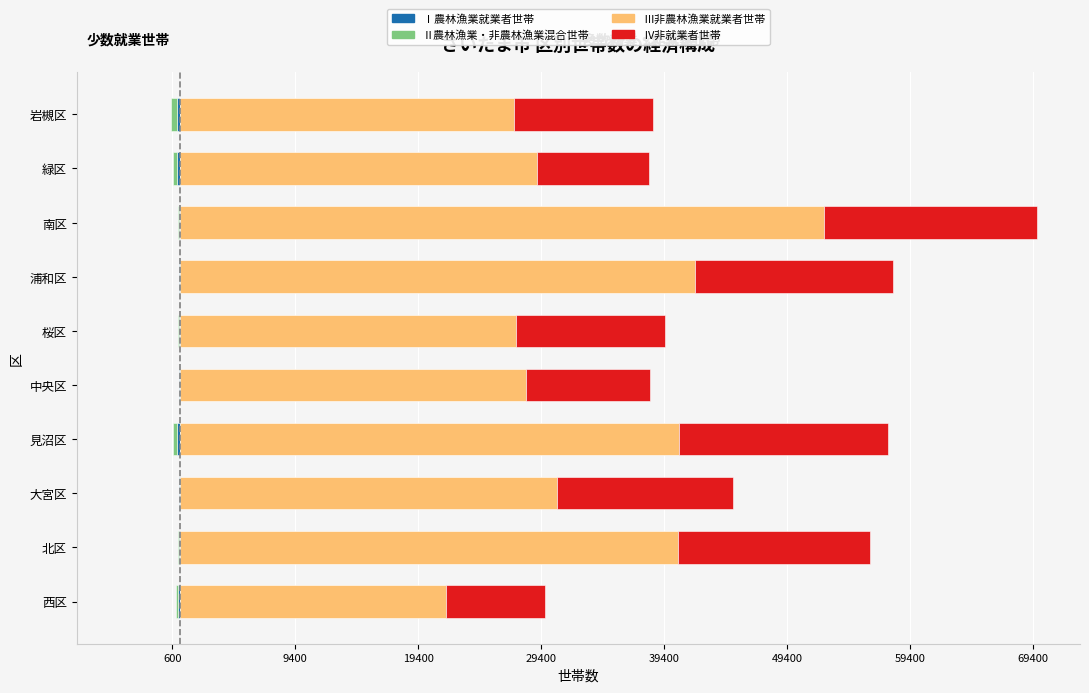

What are all the series names shown in the legend?

Ⅰ農林漁業就業者世帯, Ⅱ農林漁業・非農林漁業混合世帯, Ⅲ非農林漁業就業者世帯, Ⅳ非就業者世帯